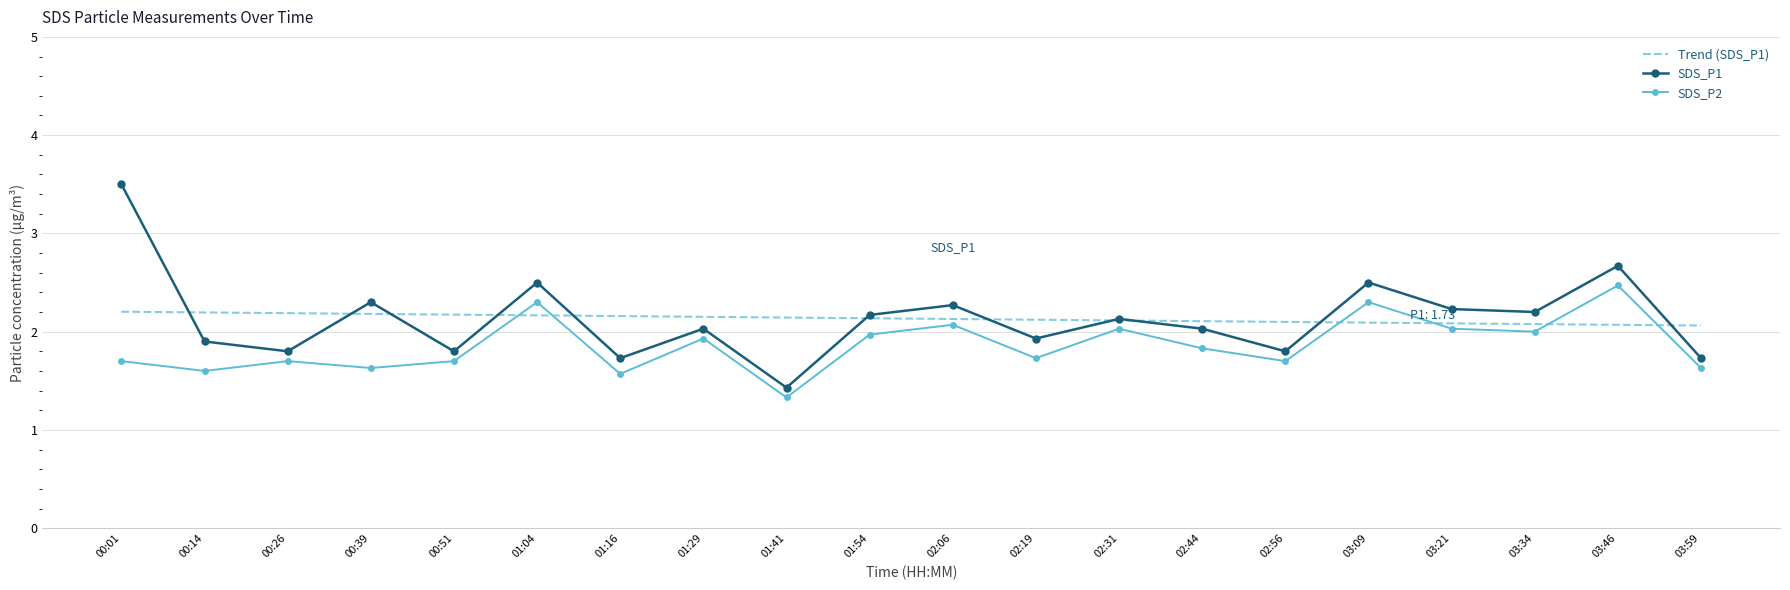

Where do SDS_P2 and Trend (SDS_P1) first cross each other?

00:51 and 01:04